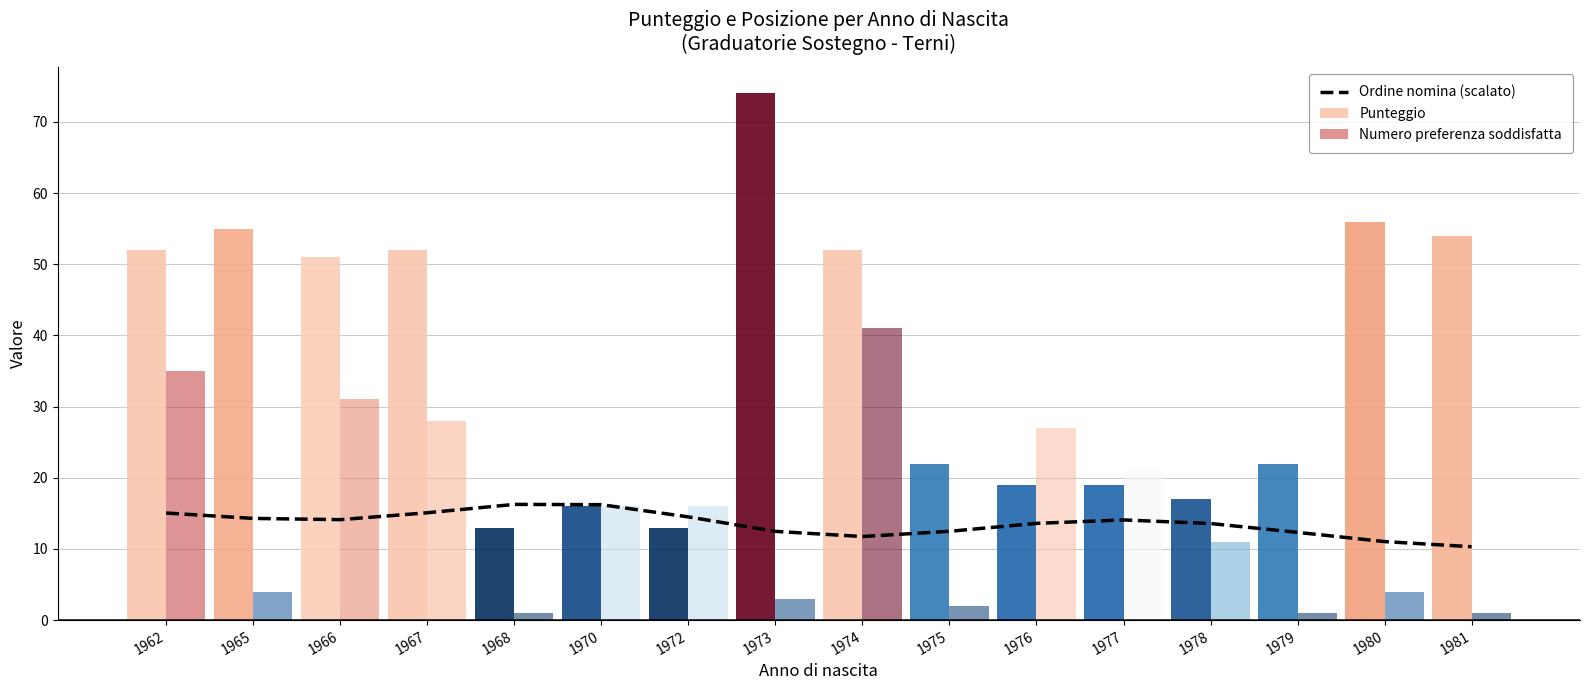

What is the value of the Ordine nomina (scalato) bar at the 8th from the left?

12.5